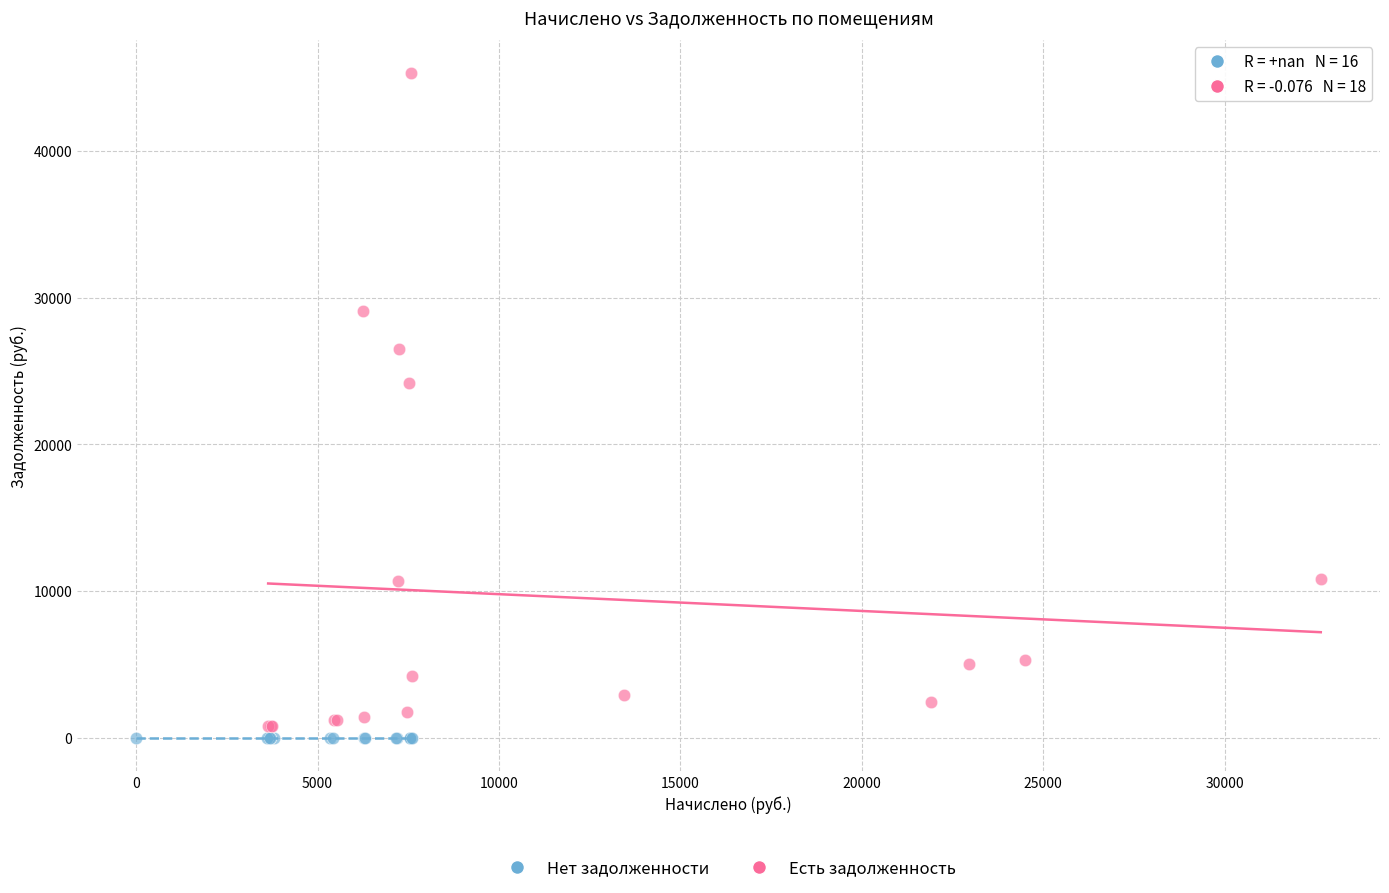

Which series contains the highest Y value?

Есть задолженность